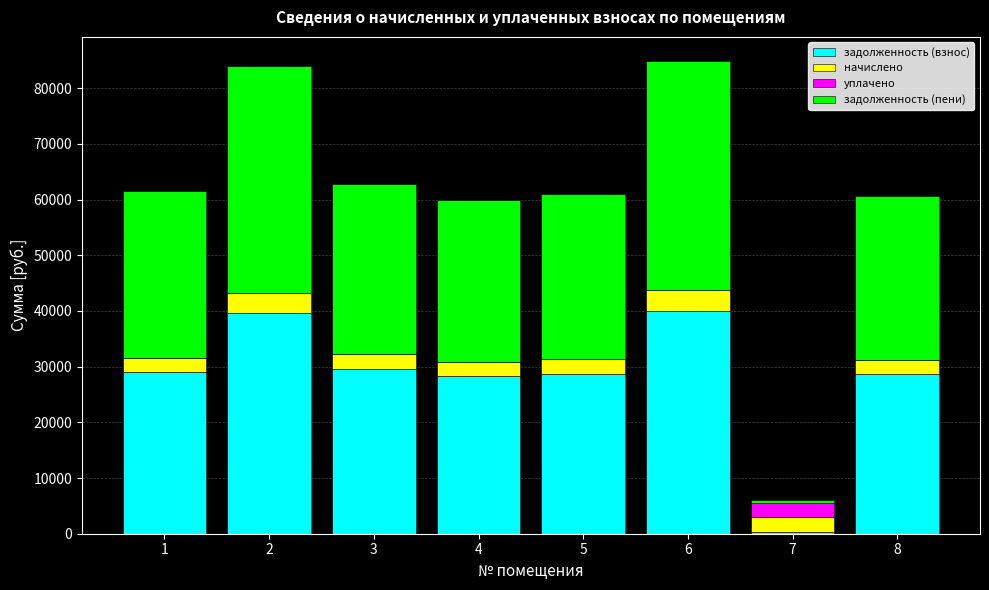

What is the total value across all series at 6?

84979.7